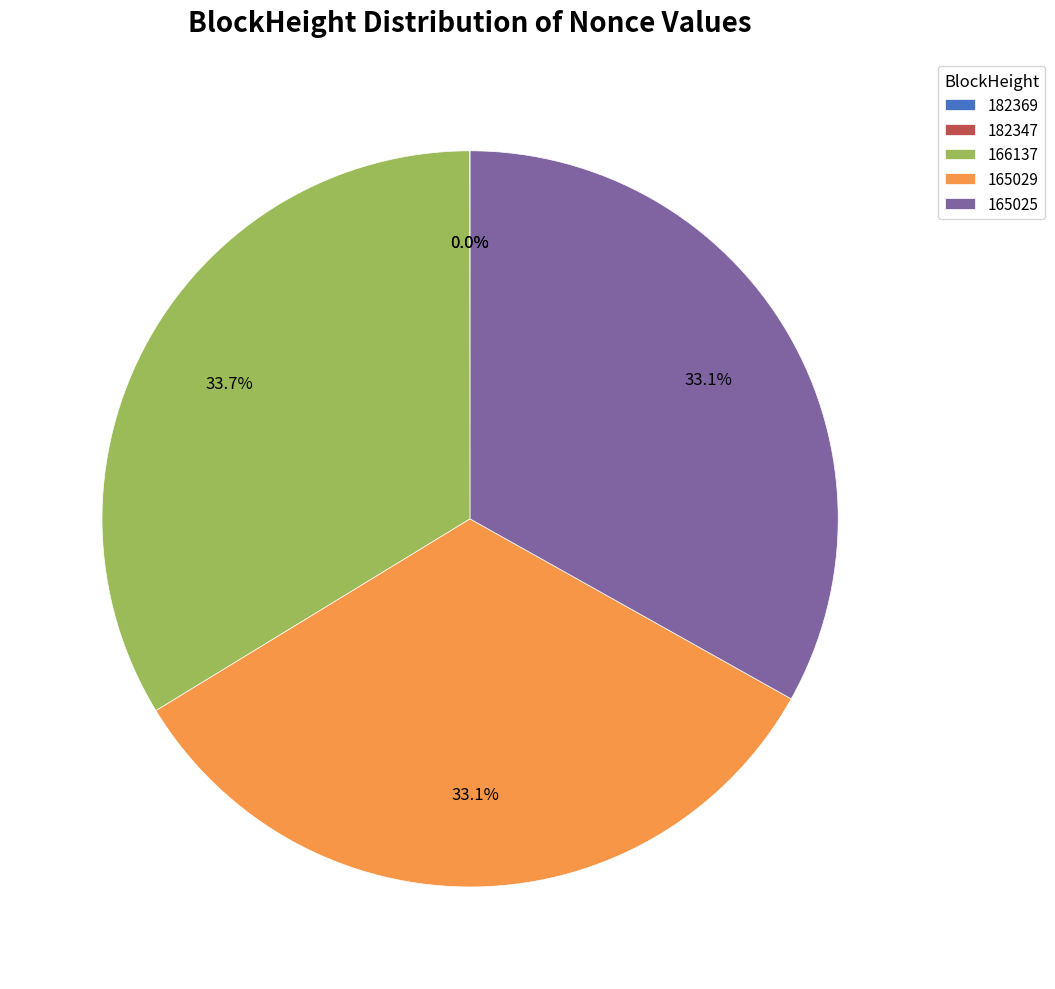

Is the sum of 182369 and 182347 greater than half?

No